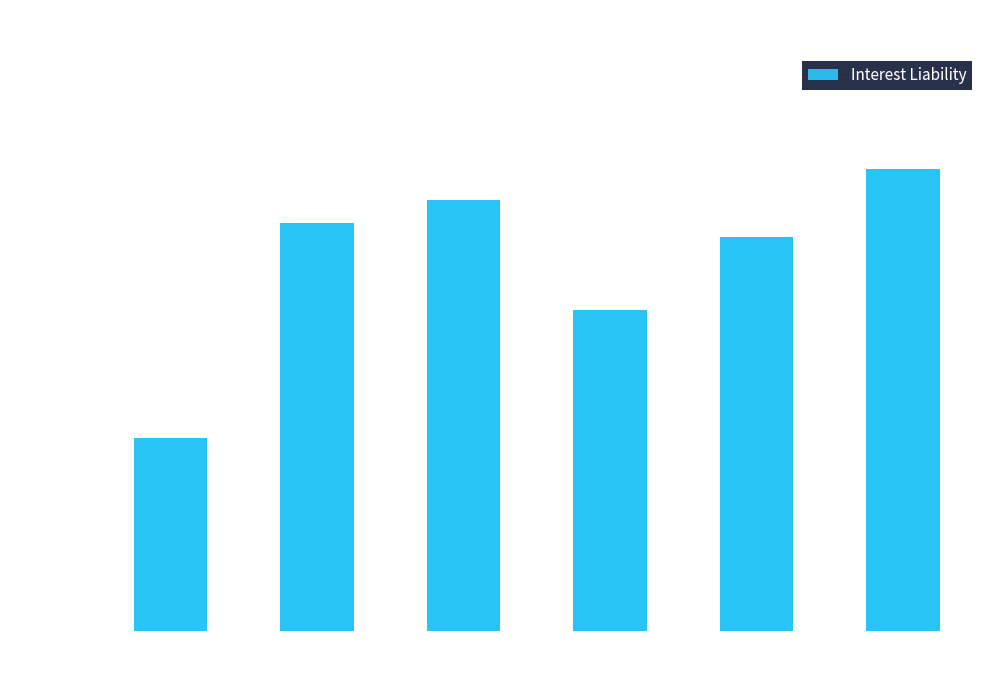

Is it true that the value at August is 27539.5?

False